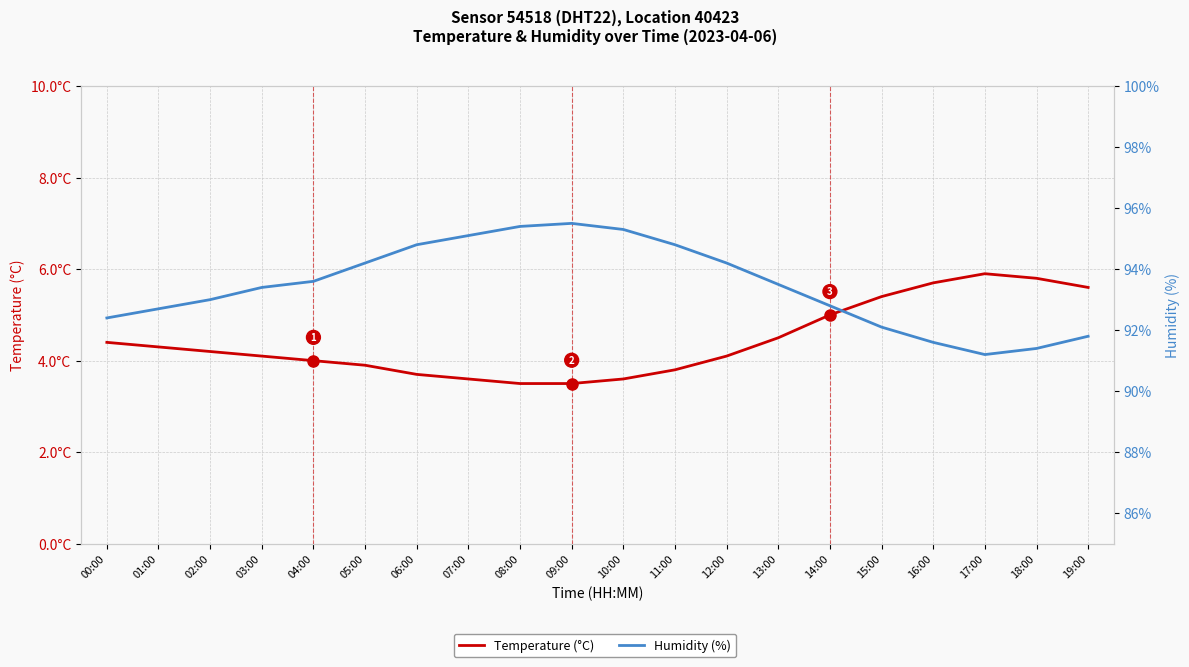

True or false: Temperature (°C) and Humidity (%) cross at least once.

False